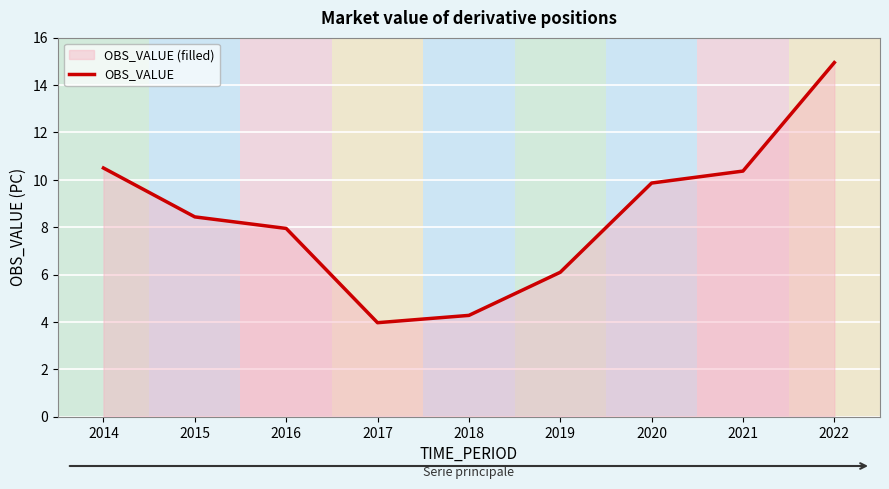

List the labels in order of value, smallest first.

2017, 2018, 2019, 2016, 2015, 2020, 2021, 2014, 2022